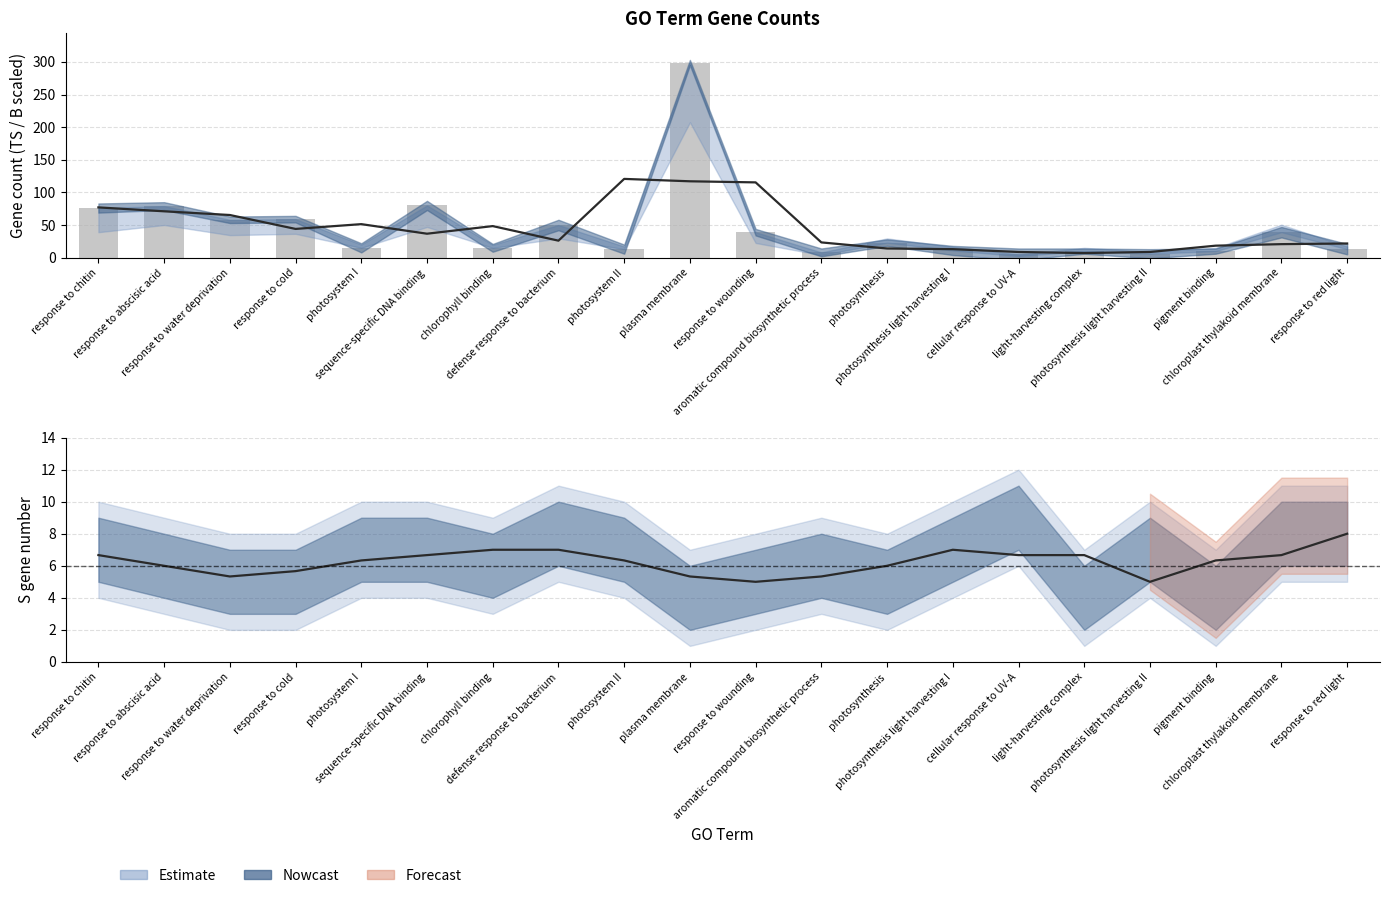

At how many categories does at least one series exceed 7?

20